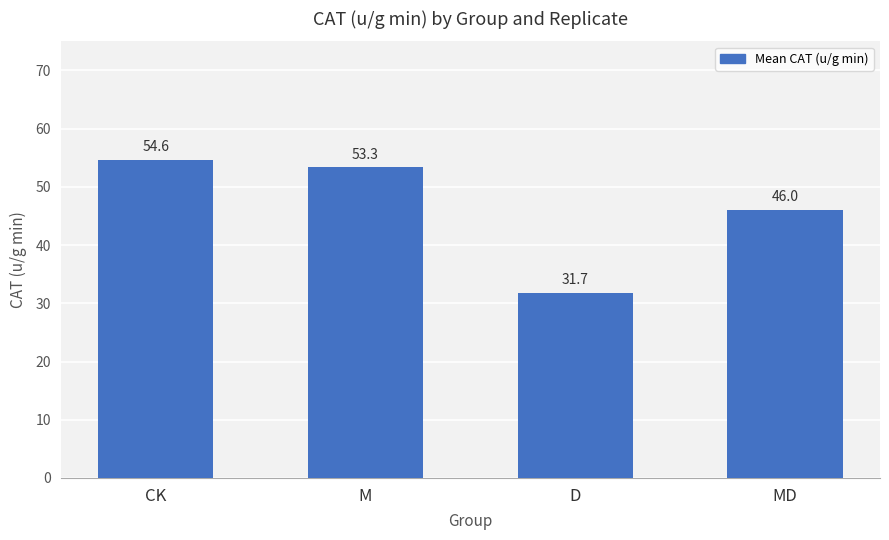

What is the label of the 2nd bar from the right?

D